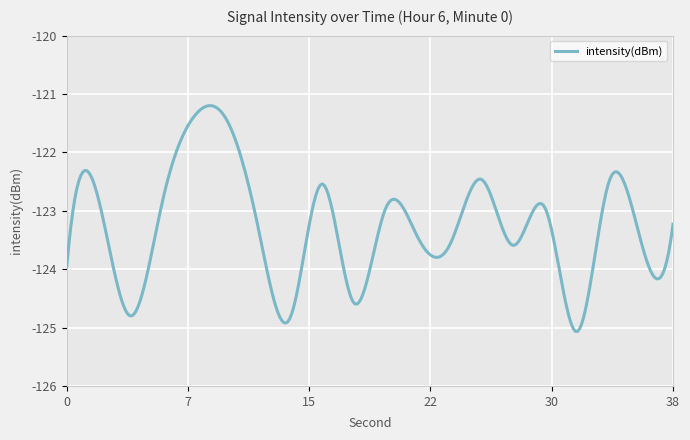

True or false: there are more than 2 points higher than both neighbors.

True